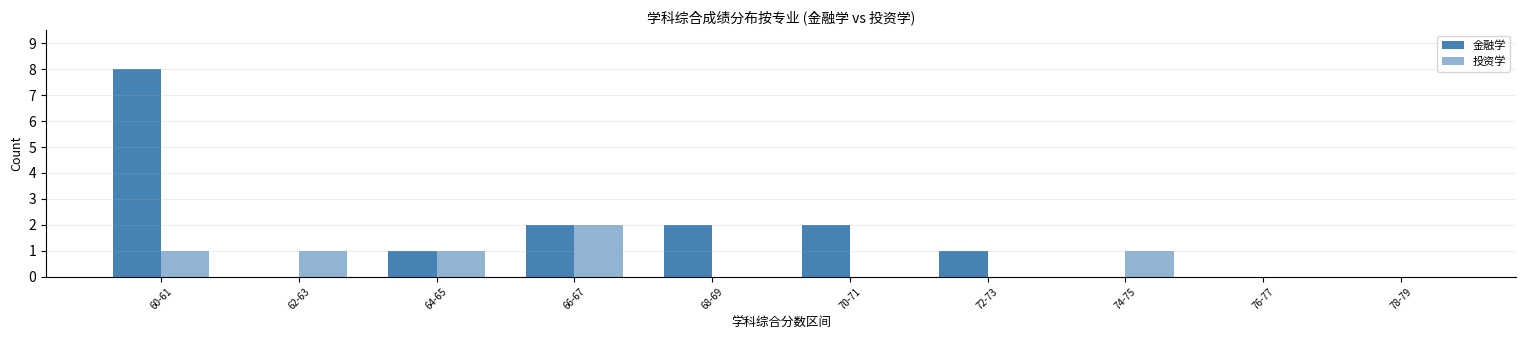

How many groups of bars are there?

10